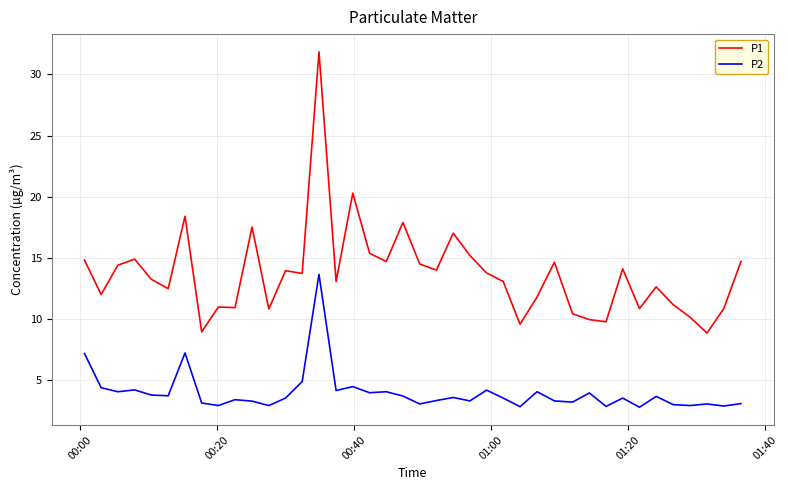

What is the maximum value shown in the chart?

31.9